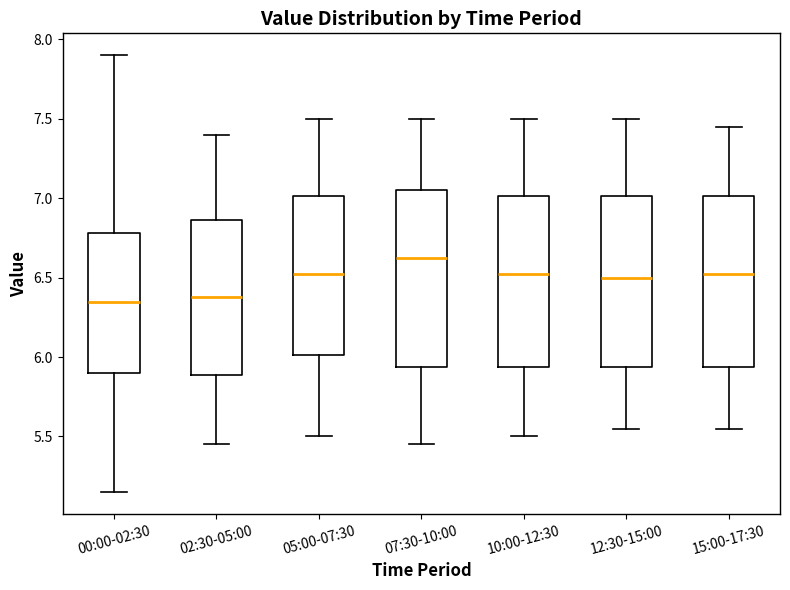

Which box's median line is the highest?

07:30-10:00